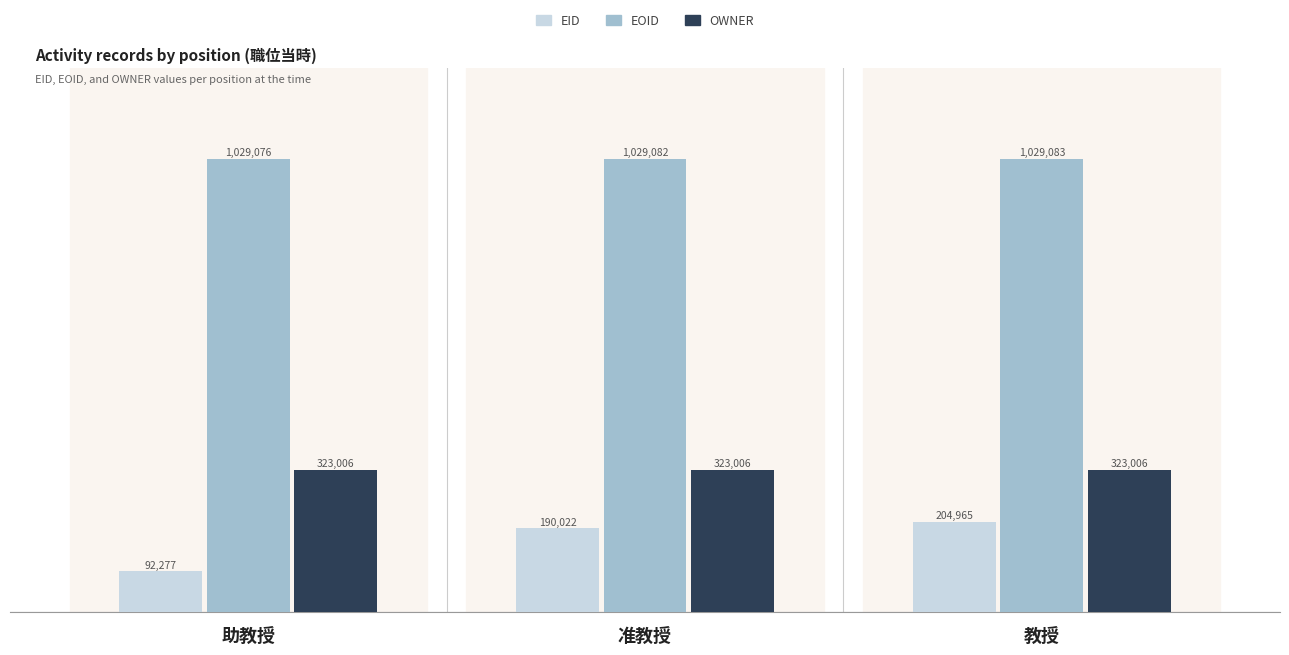

What is the sum of all EOID values?

3087241